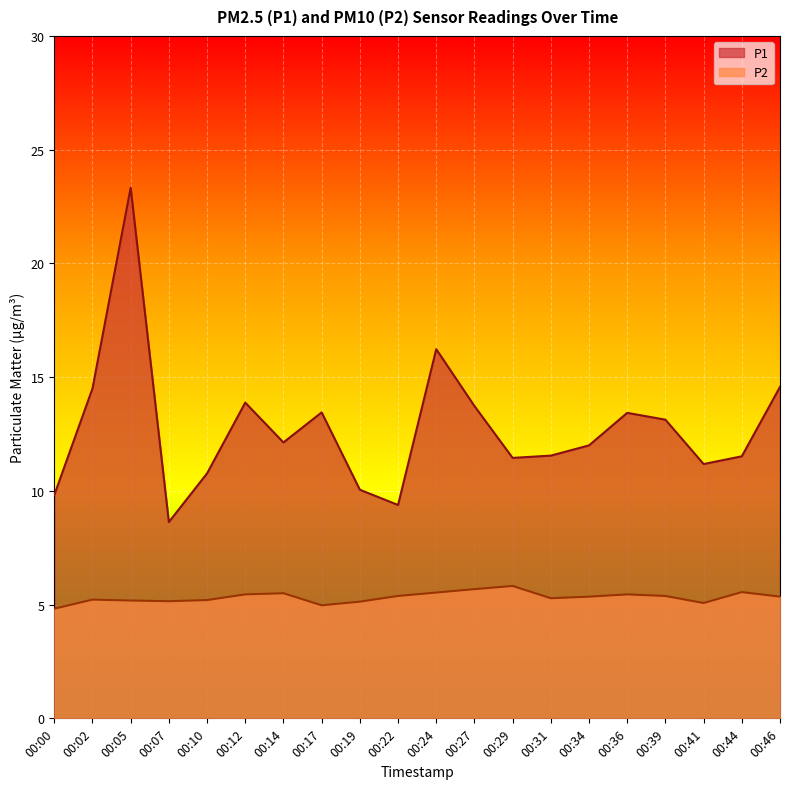

How many values in the P2 series exceed 5?

18